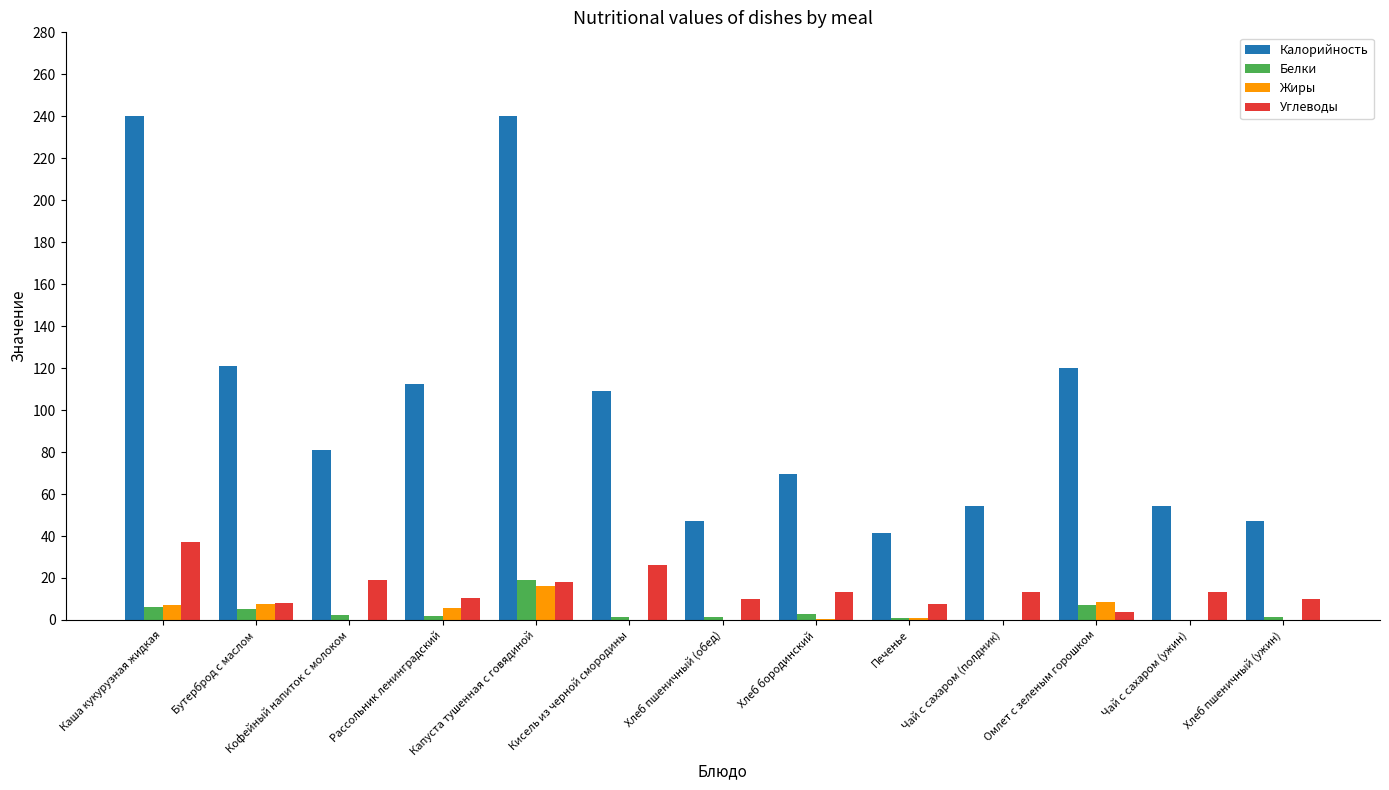

Is it true that Углеводы equals 26.1 at Кисель из черной смородины?

True